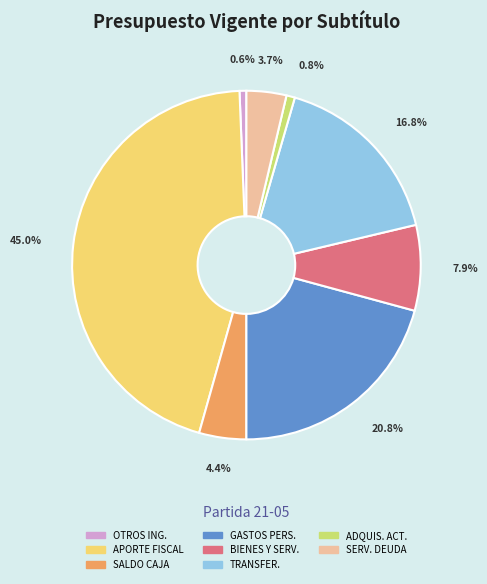

Is there any slice that represents more than half of the pie?

No